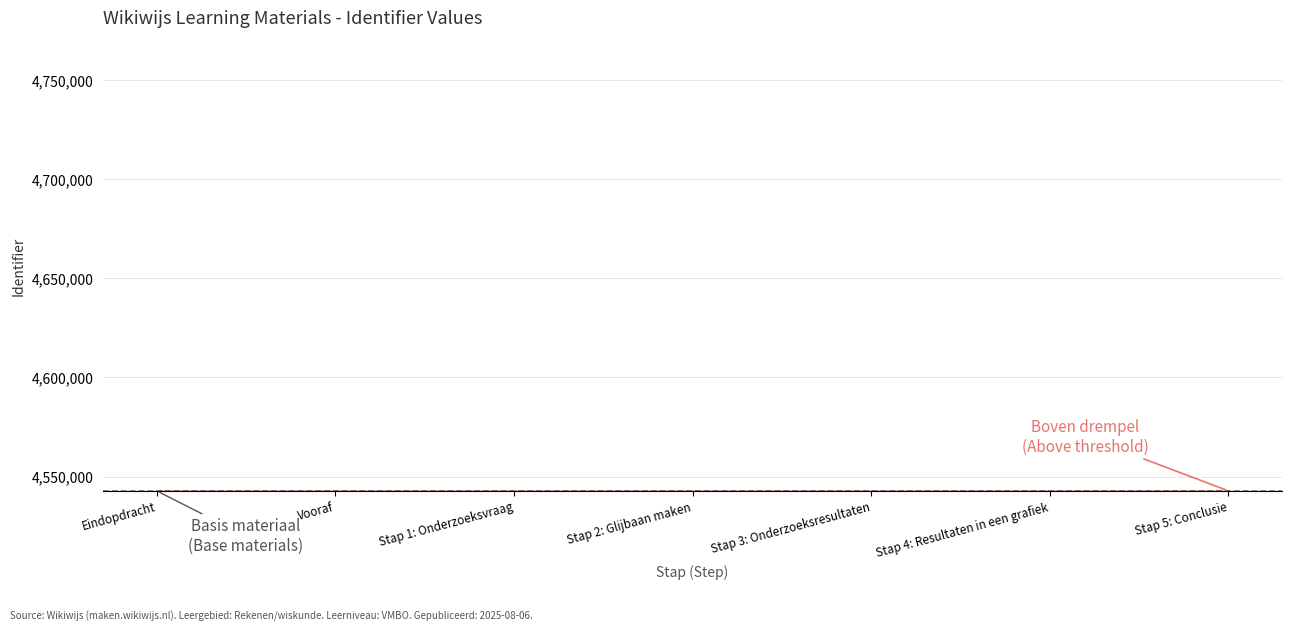

Which has a higher value, Stap 5: Conclusie or Stap 3: Onderzoeksresultaten?

Stap 5: Conclusie